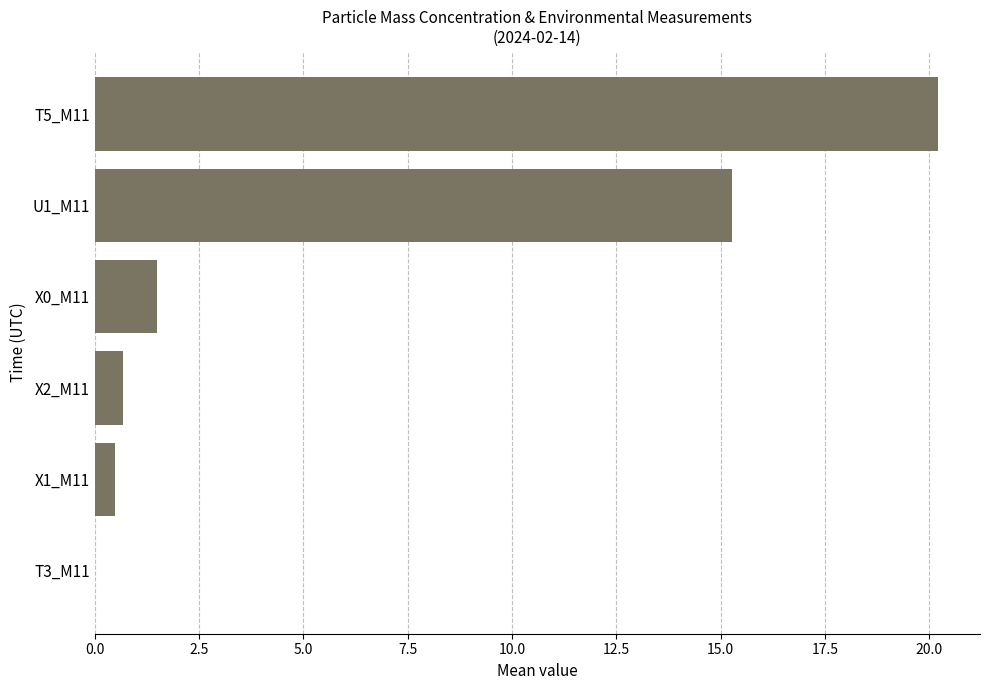

How many data points does each series have?

6